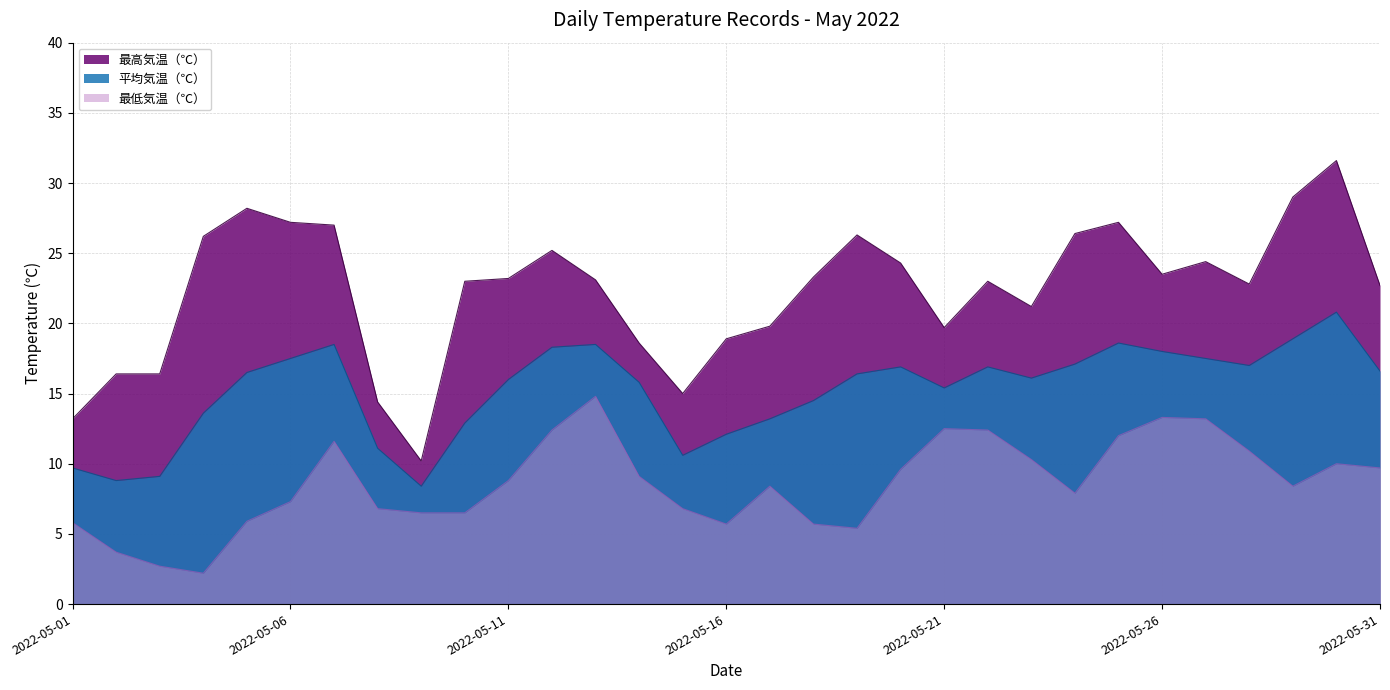

True or false: 最低気温（℃） and 最高気温（℃） cross at least once.

False